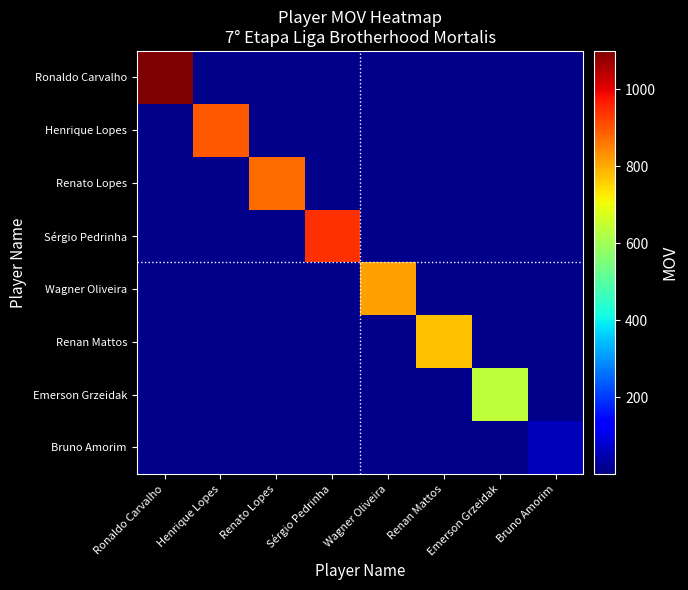

At how many categories does at least one series exceed 935?

2